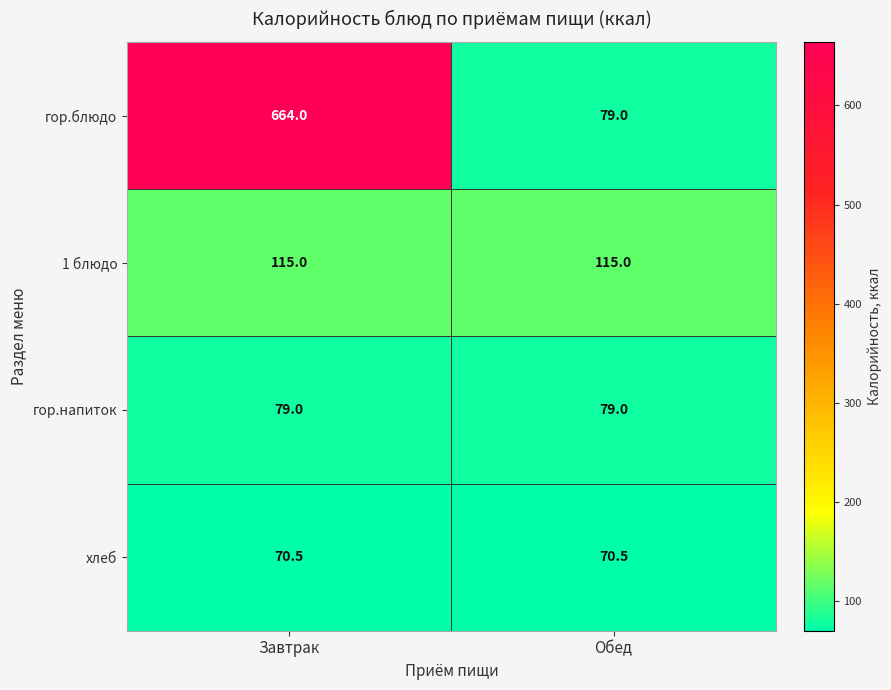

Is the value of гор.напиток at Завтрак greater than the value of гор.блюдо at Завтрак?

No